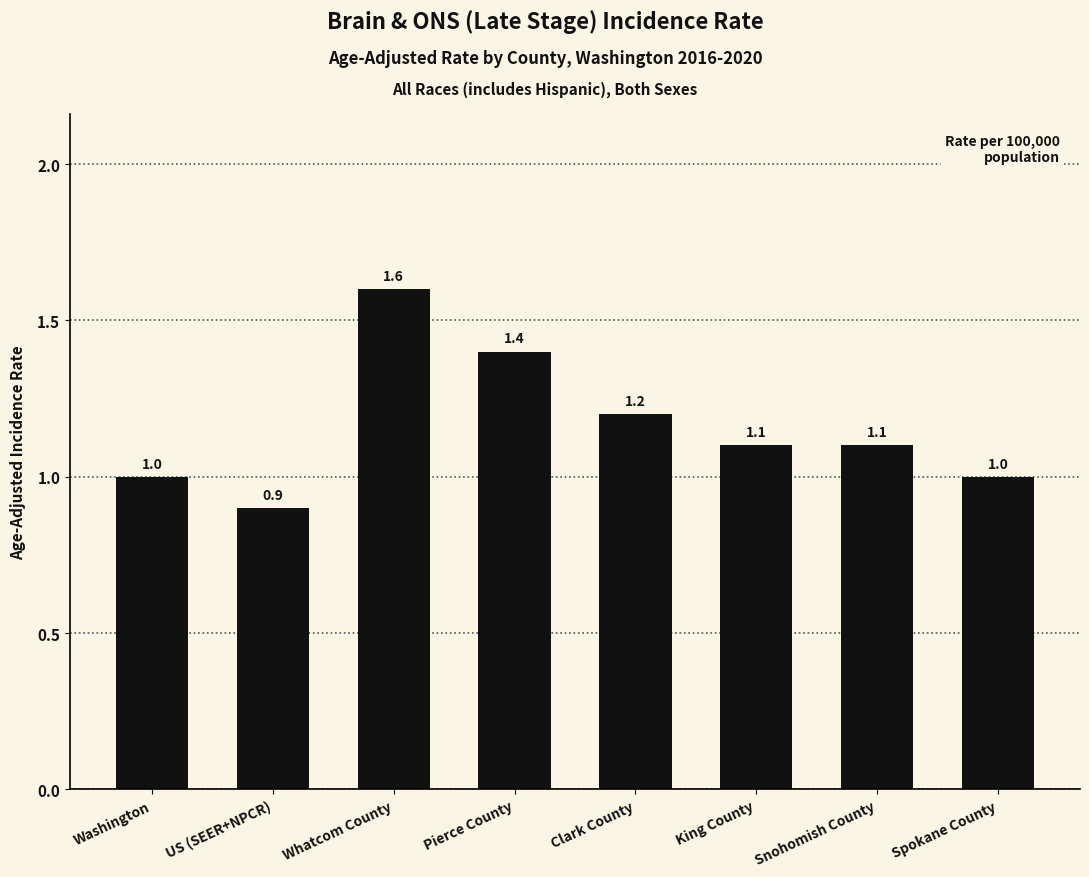

What is the maximum value shown in the chart?

1.6